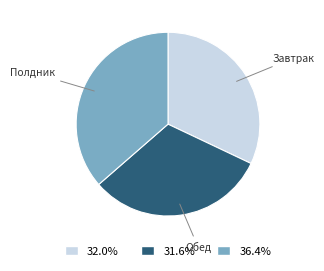

Does any single category account for the majority?

No